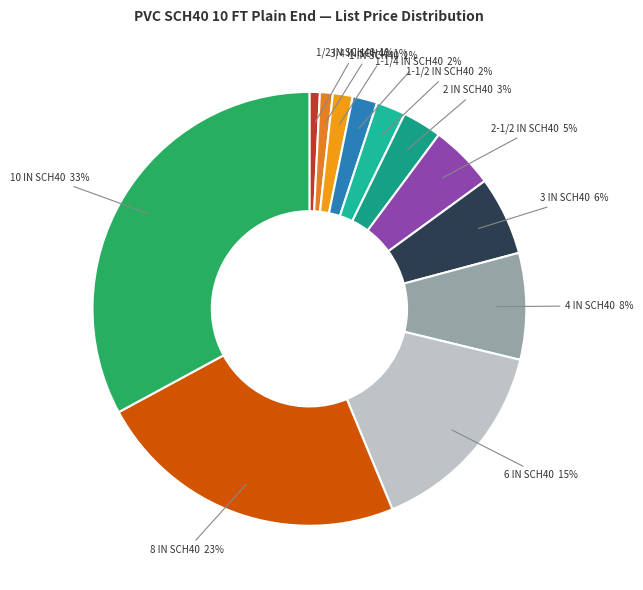

Is there a majority slice in this chart?

No